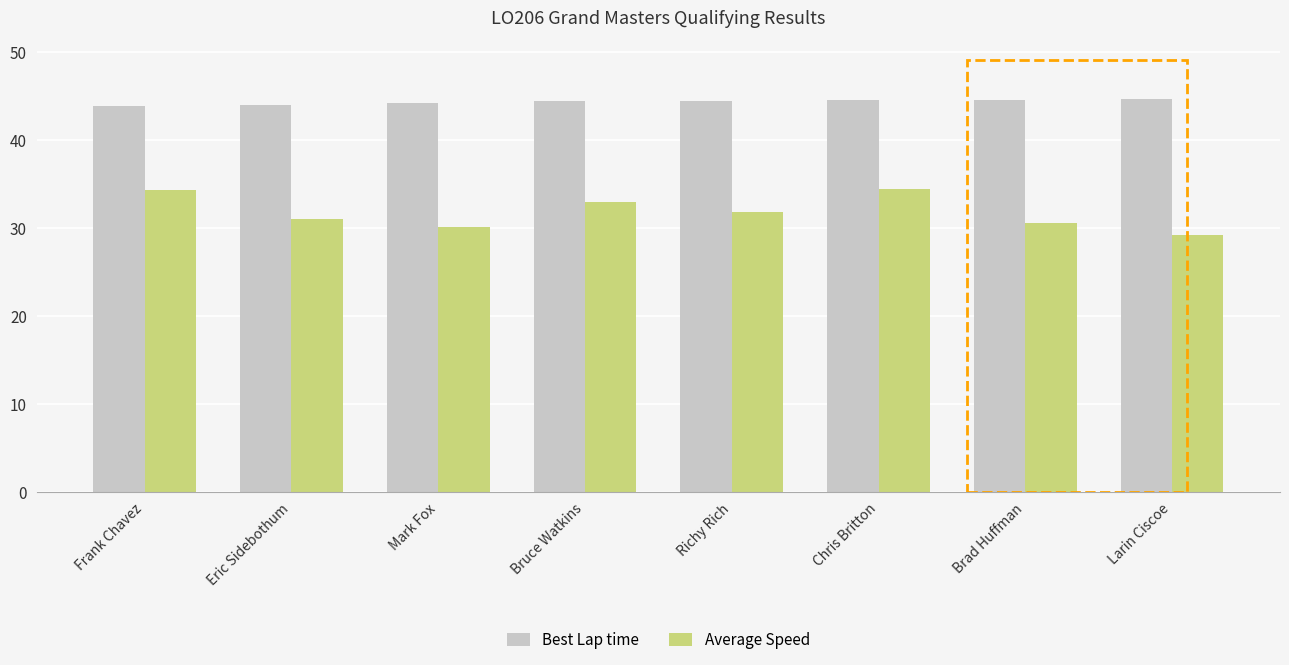

What is the minimum value for Average Speed?

29.2